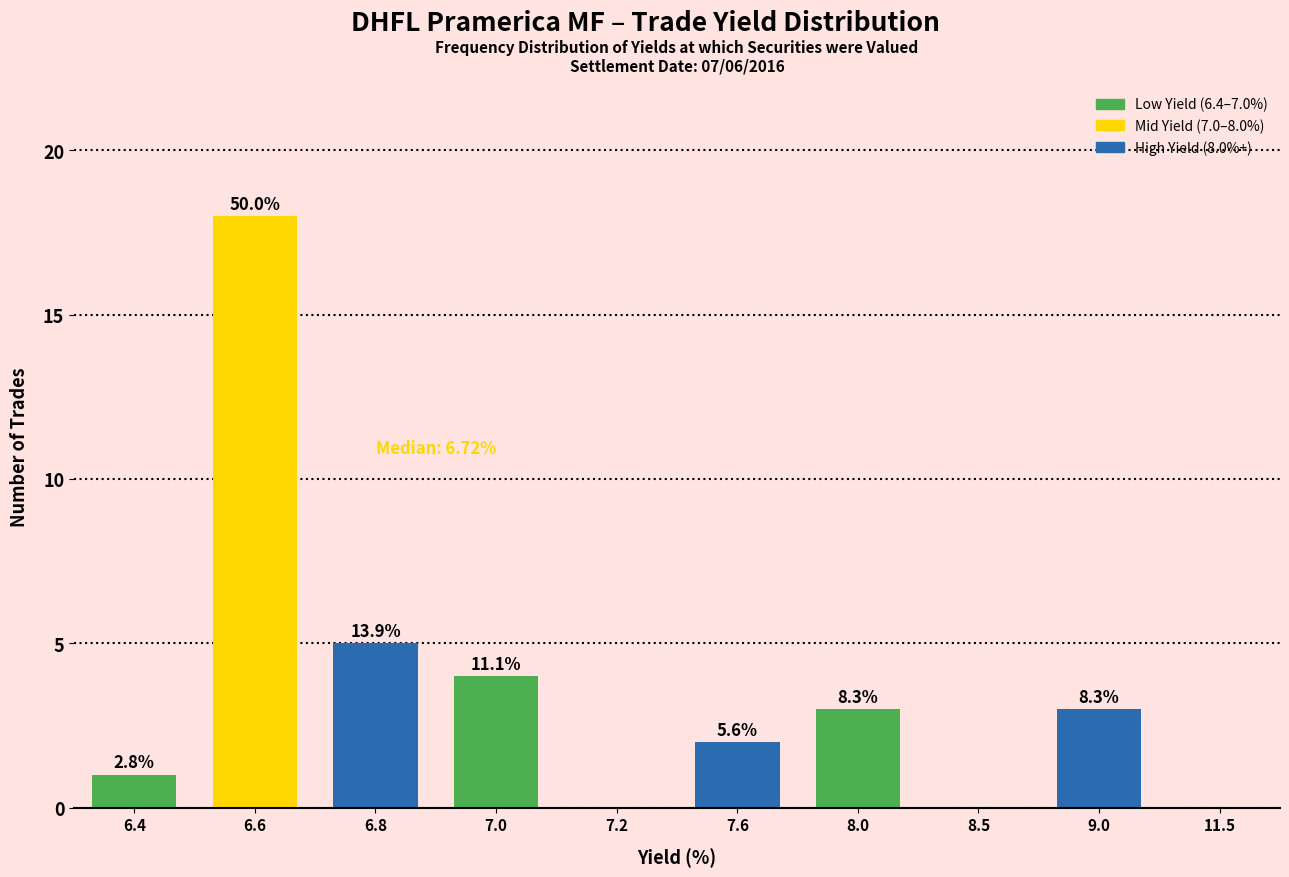

Are the bars horizontal?

No